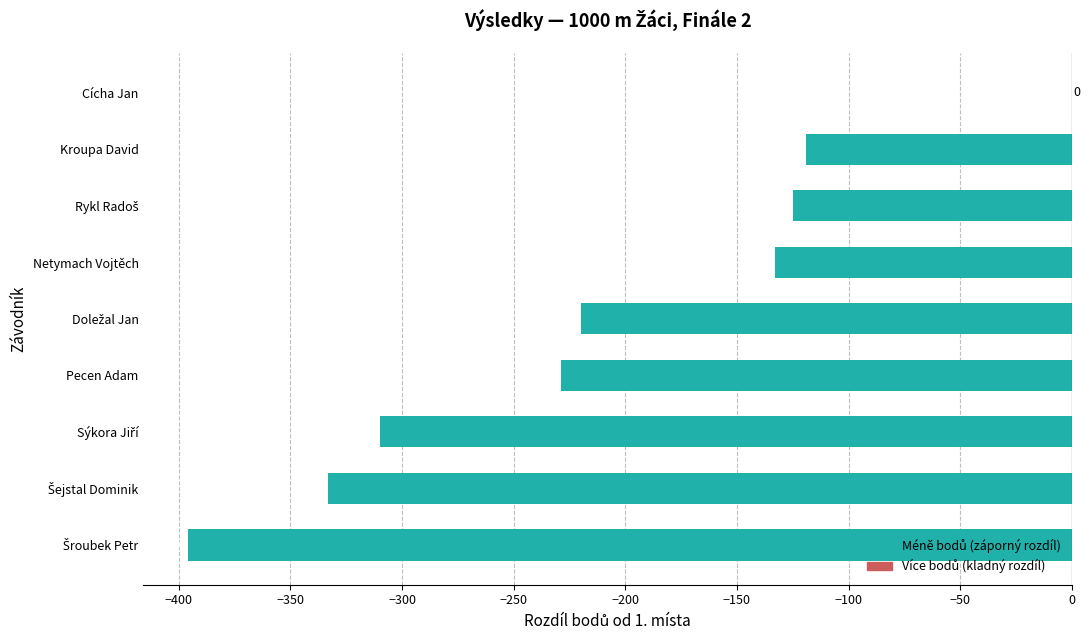

Which category has the highest value across all series?

Cícha Jan